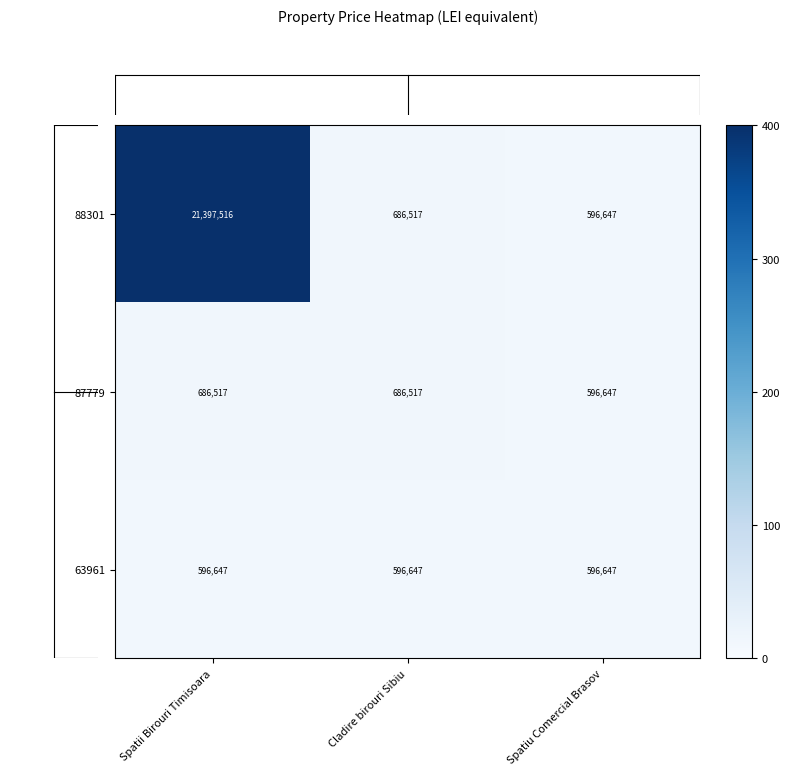

At which category is the sum across all series the highest?

Spatii Birouri Timisoara